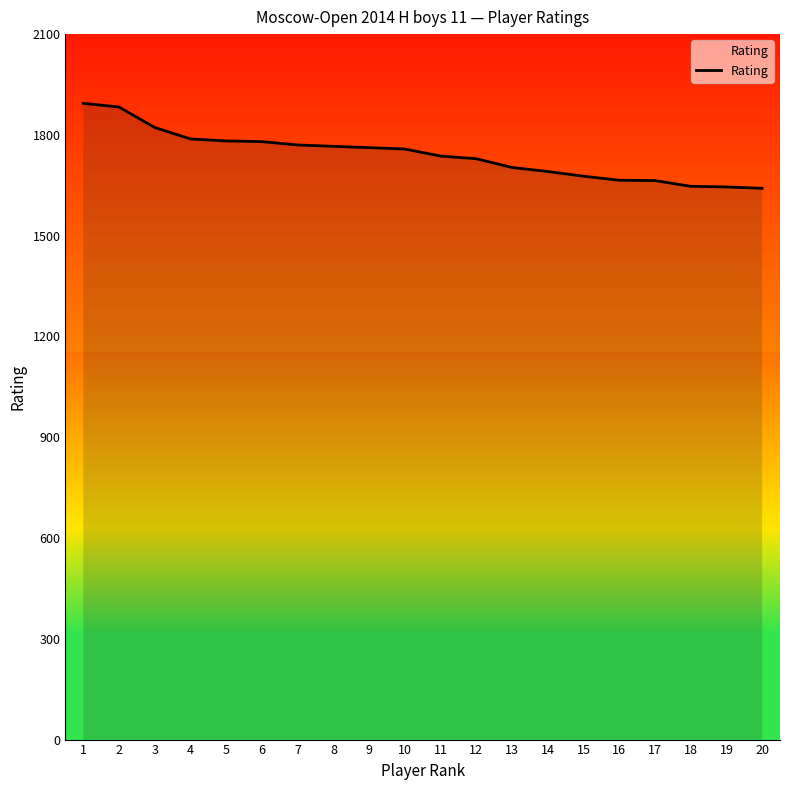

What is the difference between the maximum and minimum values?

253